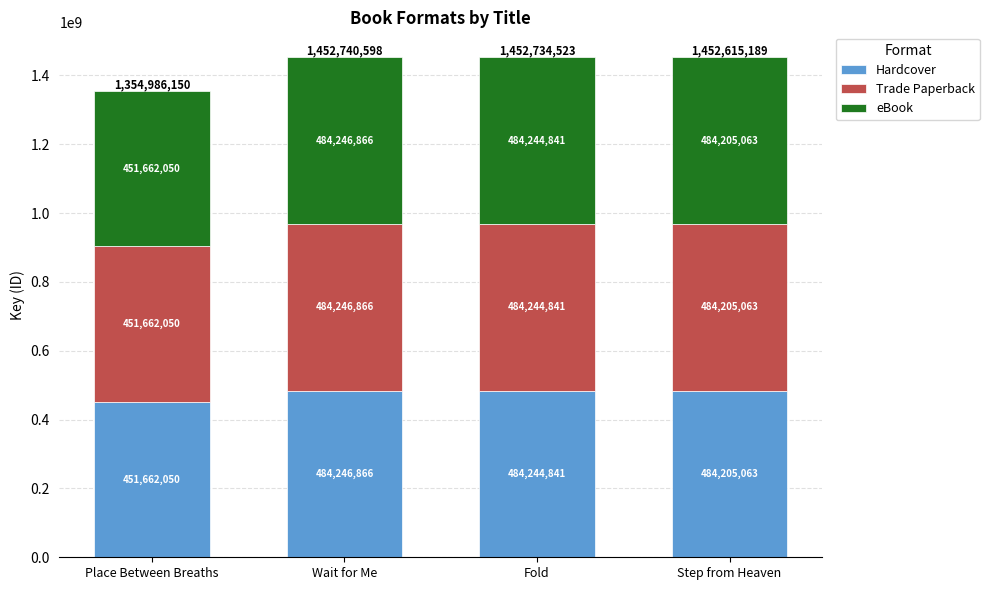

What is the highest value of the Hardcover series?

484246866